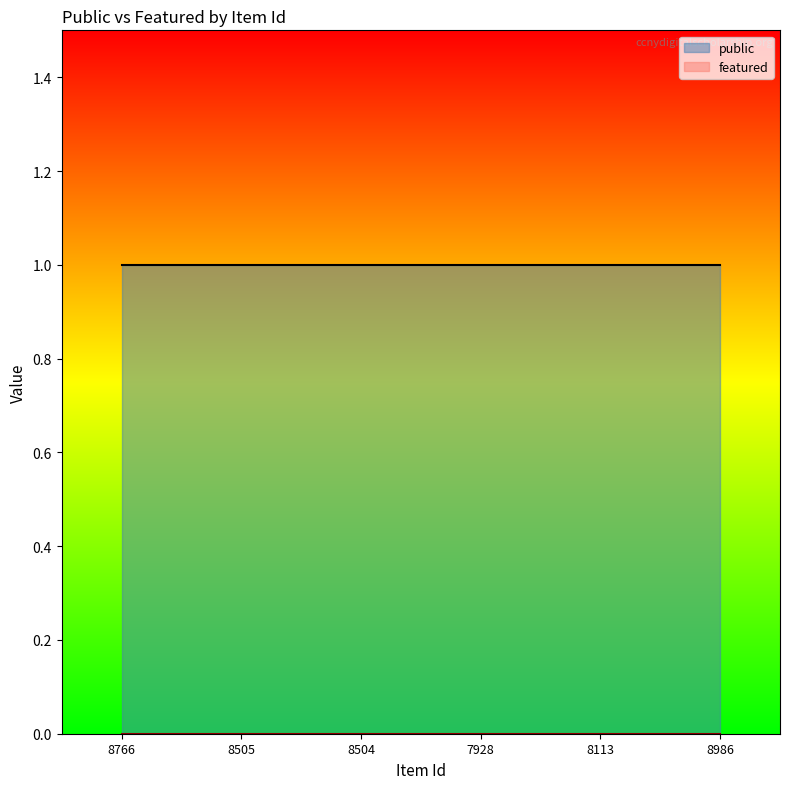

What is the average value of the public series?

1